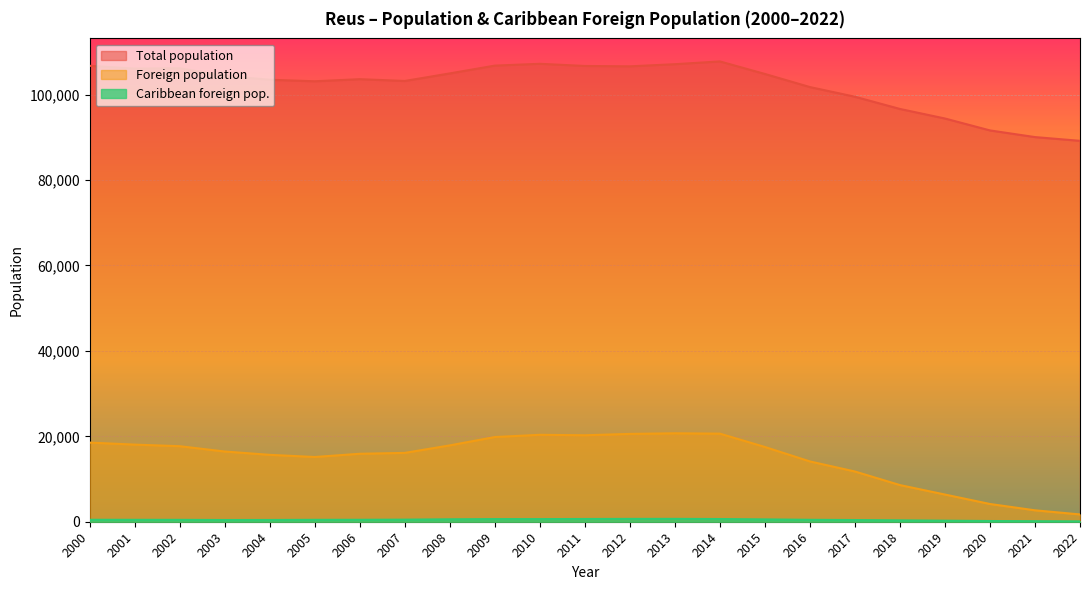

What is the average value of the Foreign population series?

14810